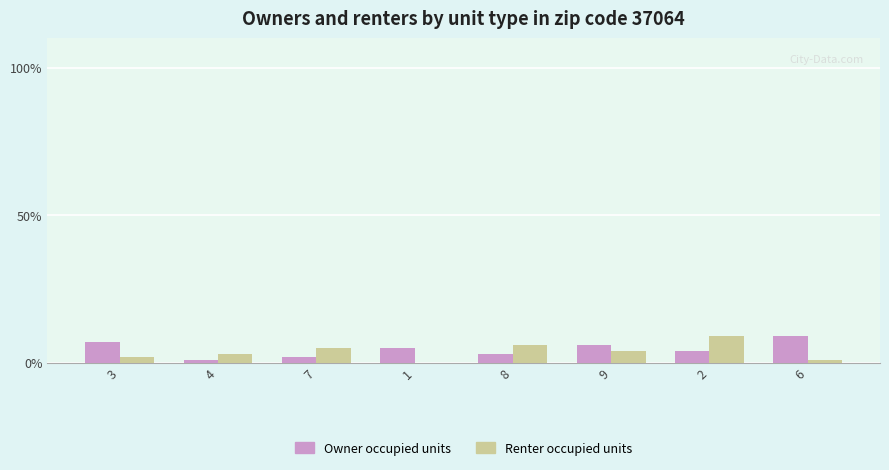

Is it true that Renter occupied units equals 2 at 3?

True